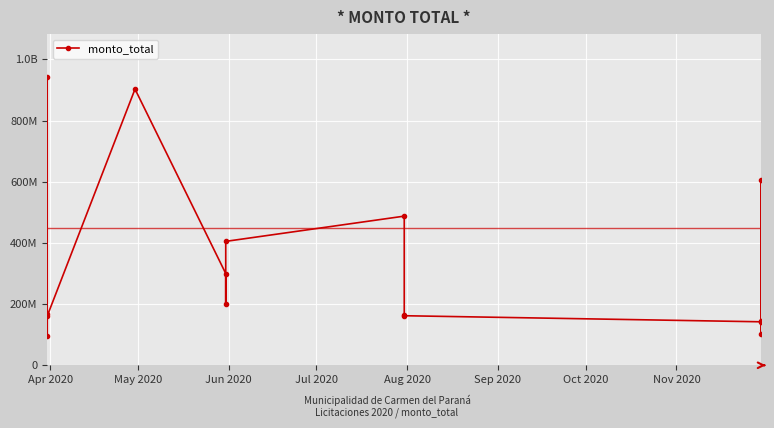

Which has a higher value, Aug 2020 or Oct 2020?

Aug 2020